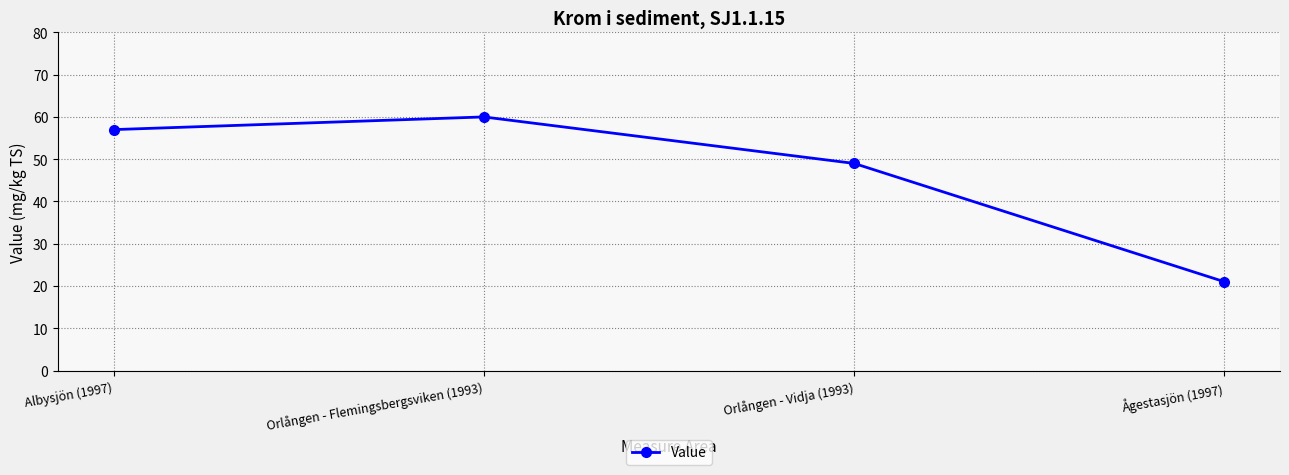

What value does the data have at Orlången - Flemingsbergsviken (1993), to the nearest 5?

60